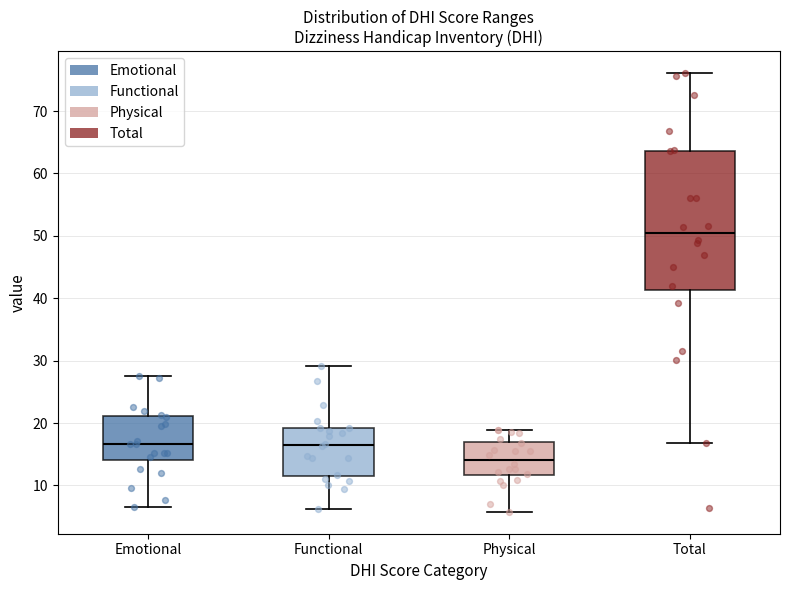

Which box is the tallest, from its lower edge to its upper edge?

Total